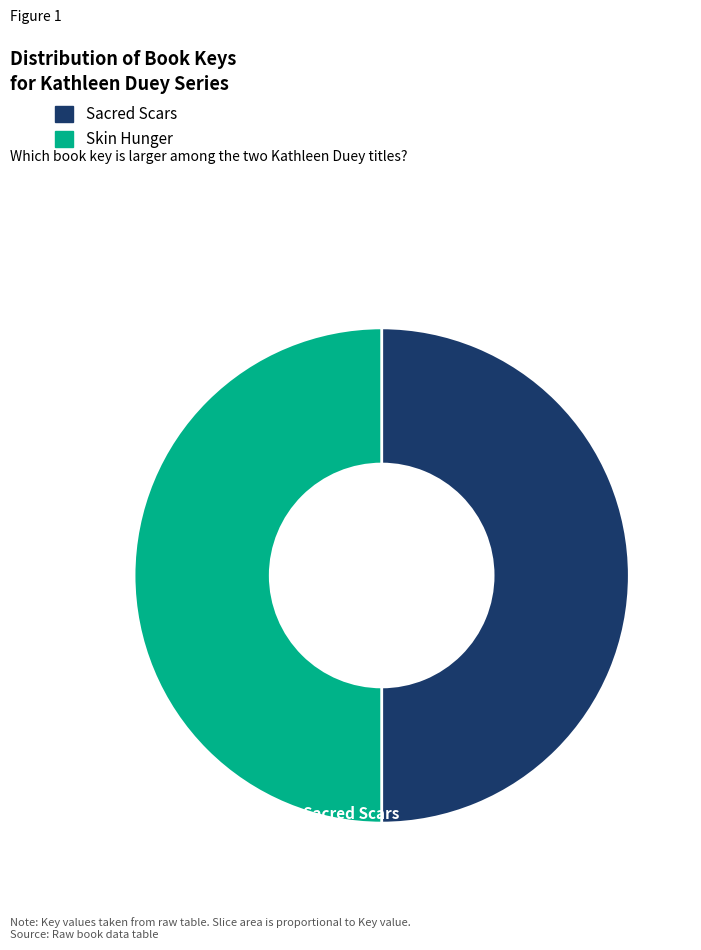

How many segments does this pie chart have?

2